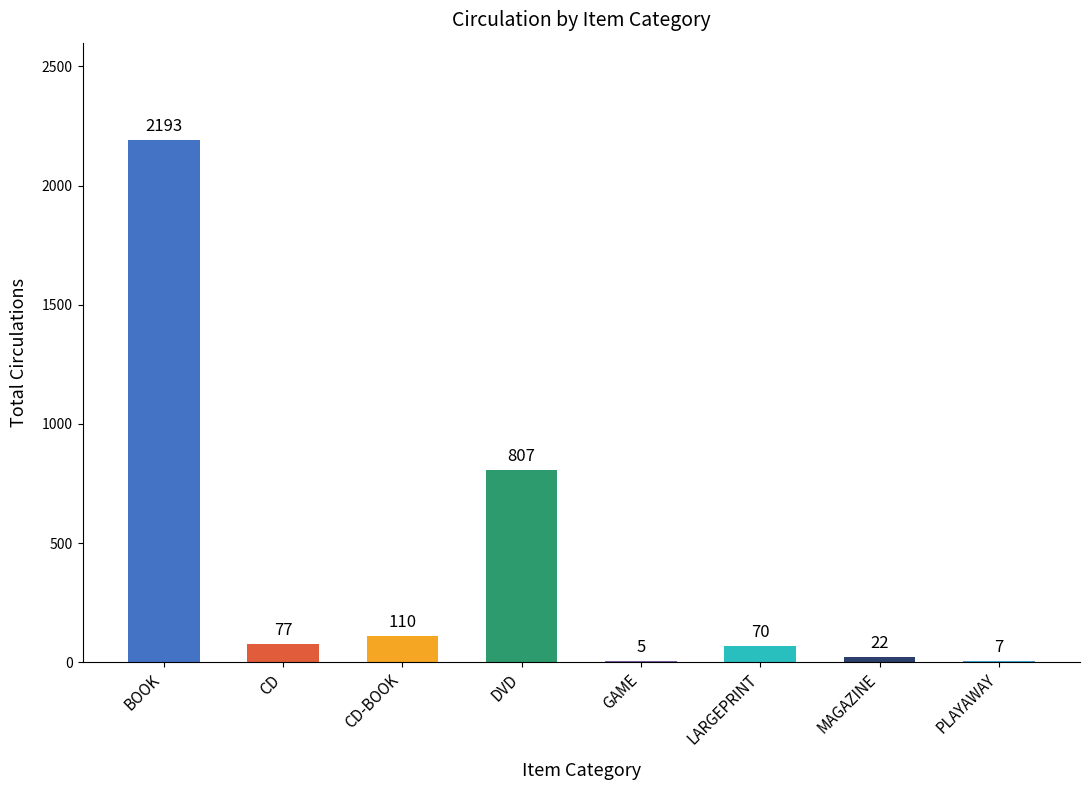

What is the change in value from CD to GAME?

-72